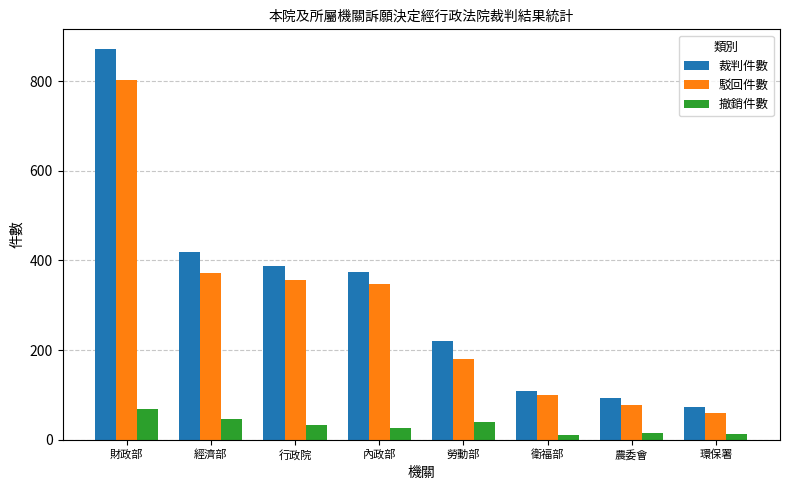

Which series has the largest range (max minus min)?

裁判件數